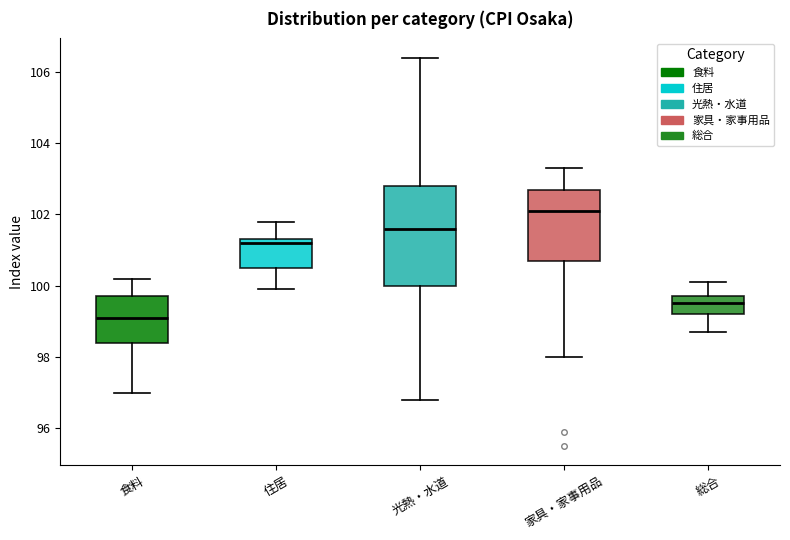

Reading left to right, transcribe this box plot: for each box, give where its median line is, the range the box spans, and where its two whiskers end, as read against the y-axis. The values are not printed on the chart, so give them approximately, as read against the axis.

食料: median 99.2, box 98.4 to 99.8, whiskers 97.0 to 100.2
住居: median 101.2, box 100.6 to 101.4, whiskers 100.0 to 101.8
光熱・水道: median 101.6, box 100.0 to 102.8, whiskers 96.8 to 106.4
家具・家事用品: median 102.2, box 100.8 to 102.8, whiskers 98.0 to 103.4
総合: median 99.6, box 99.2 to 99.8, whiskers 98.8 to 100.2